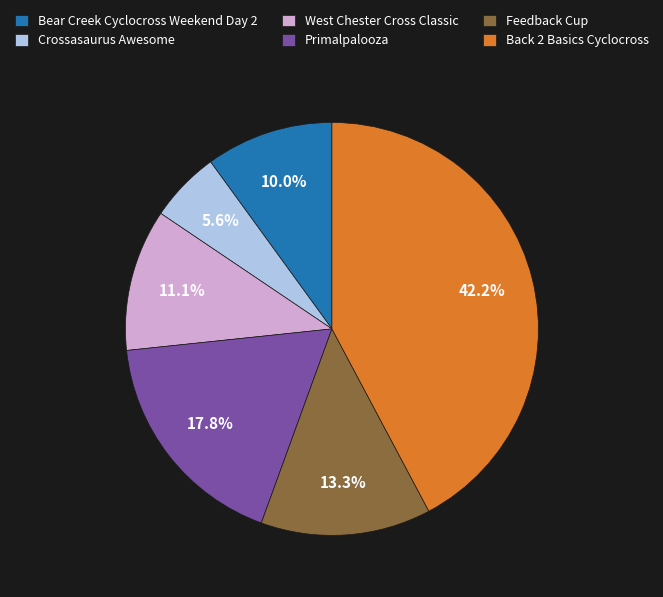

What is the total percentage of Crossasaurus Awesome and Bear Creek Cyclocross Weekend Day 2?

15.6%